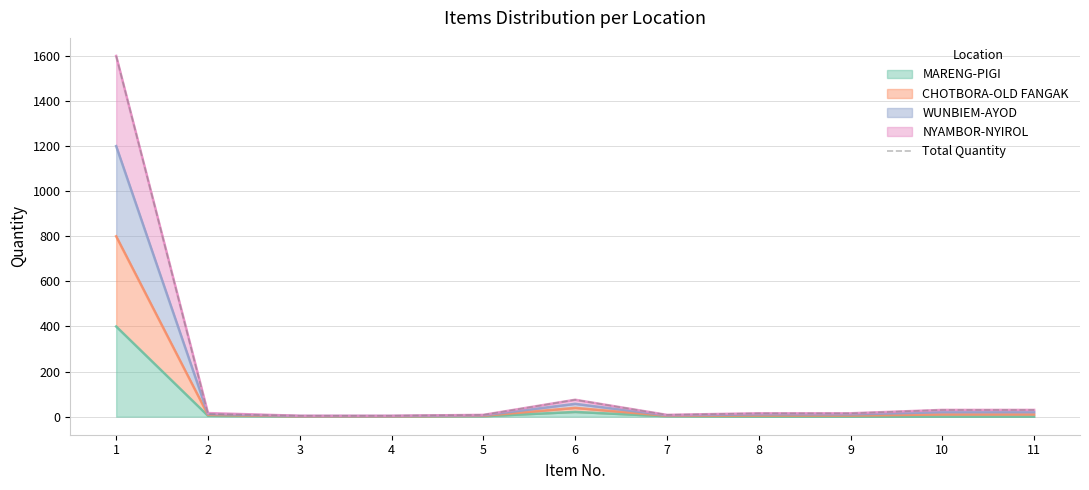

What is the smallest value displayed?

4